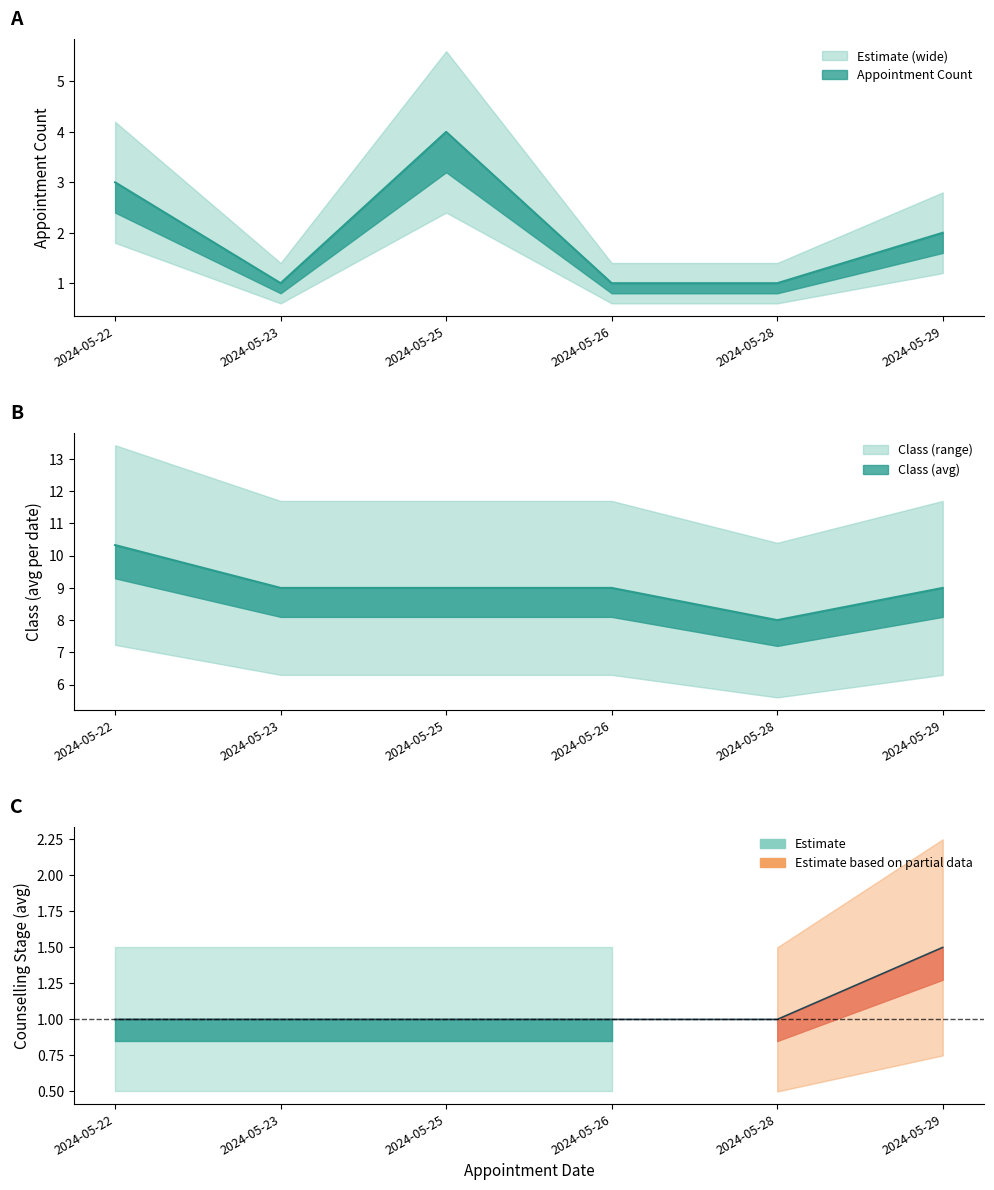

True or false: Appointment Count and Counselling Stage cross at least once.

False